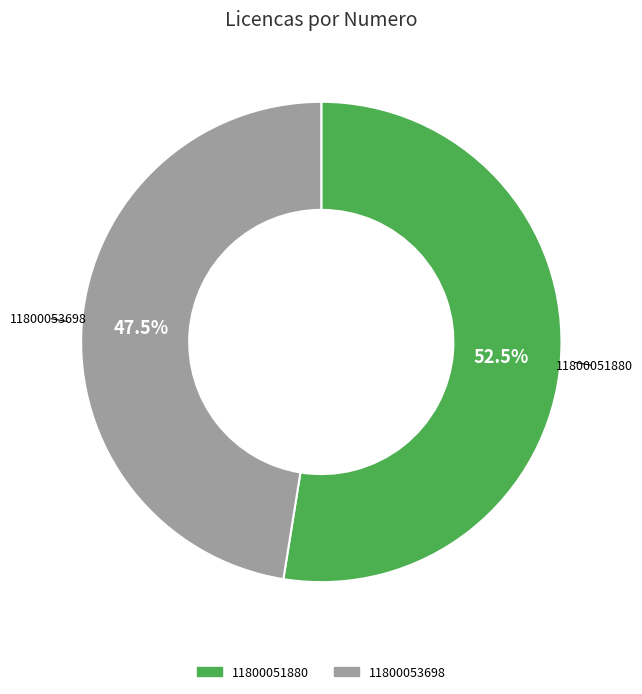

What is the largest slice in the pie chart?

11800051880